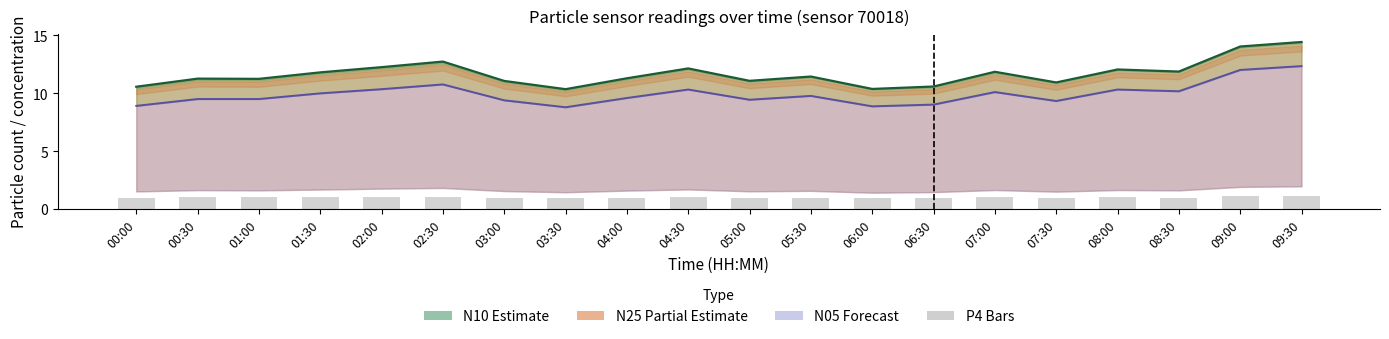

Which category has the highest value across all series?

09:30